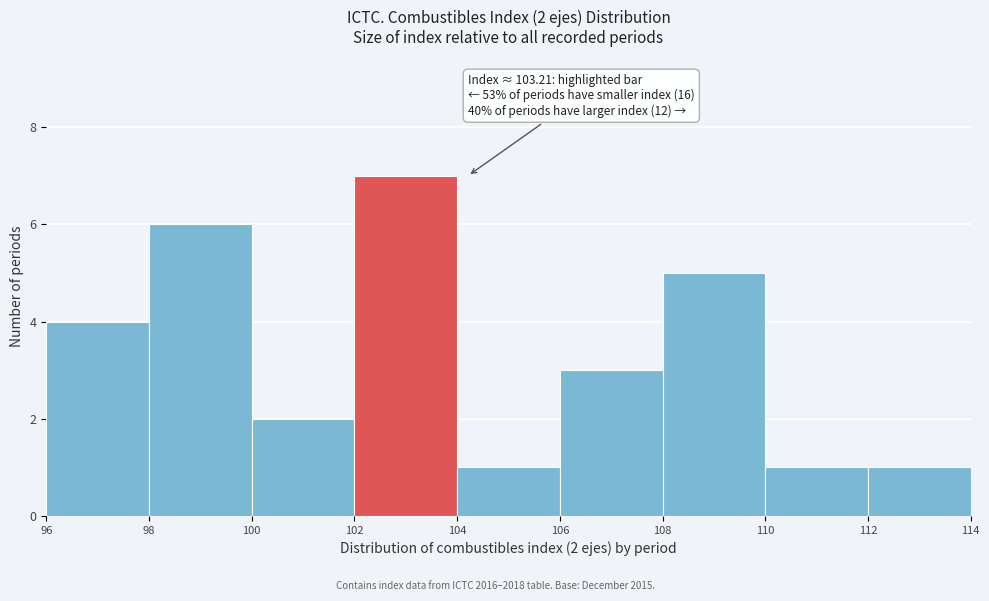

Which range on the x-axis has the tallest bar?

102 to 104